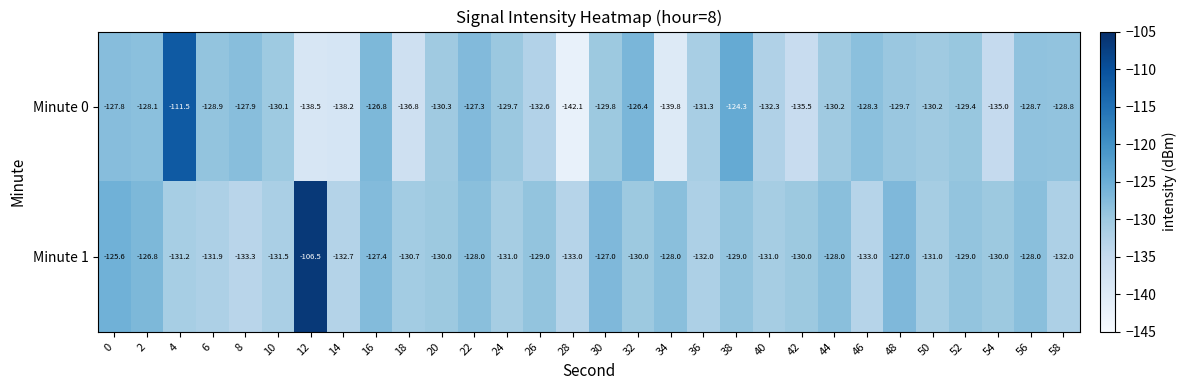

True or false: Minute 0 has a value of -175.0 at 48.

False